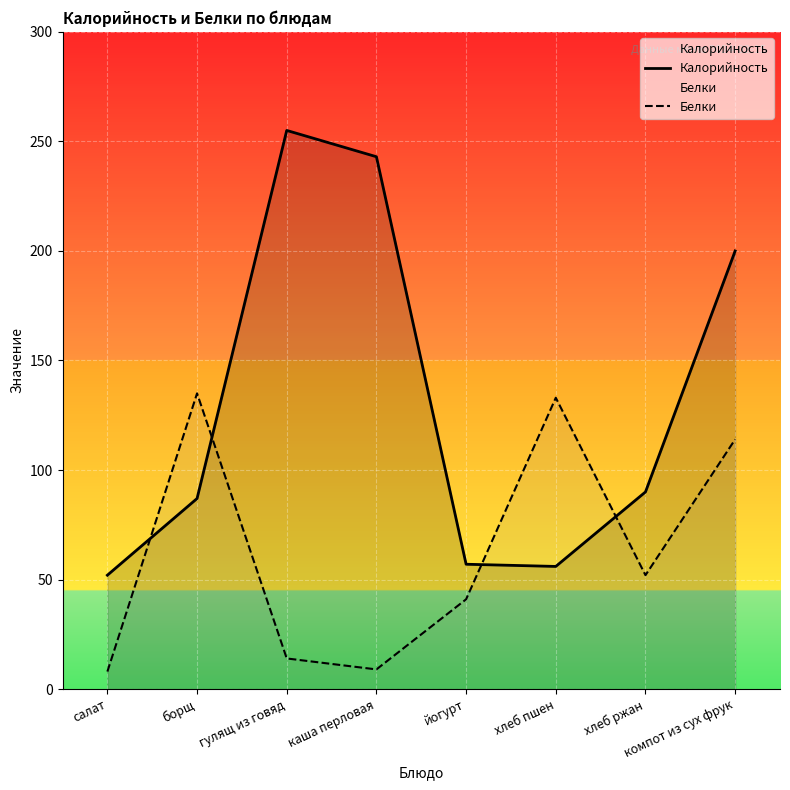

List the series in order of their overall mean, lowest first.

Белки, Калорийность